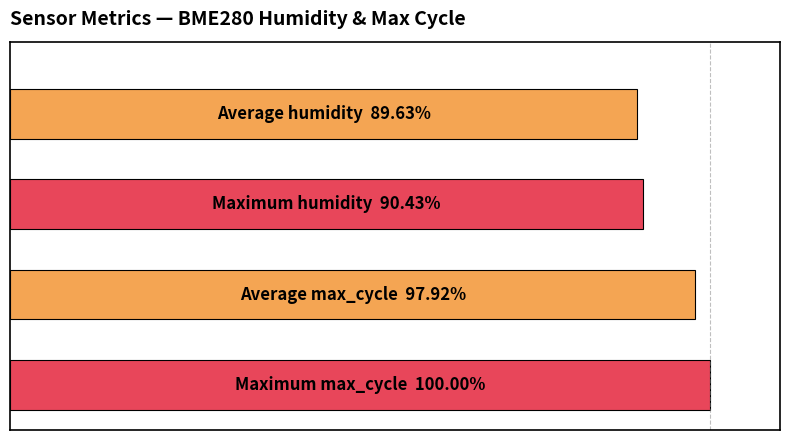

Does the chart contain any negative values?

No